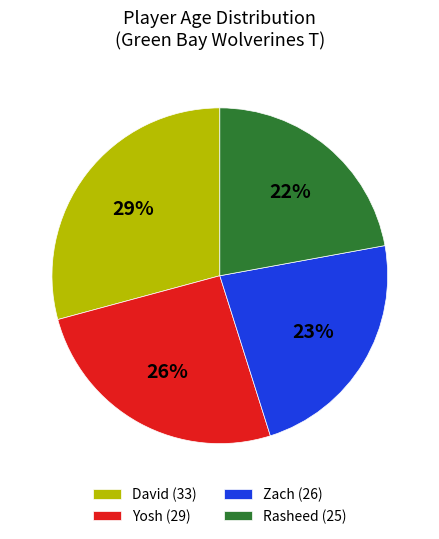

Is the sum of David (33) and Rasheed (25) greater than half?

Yes